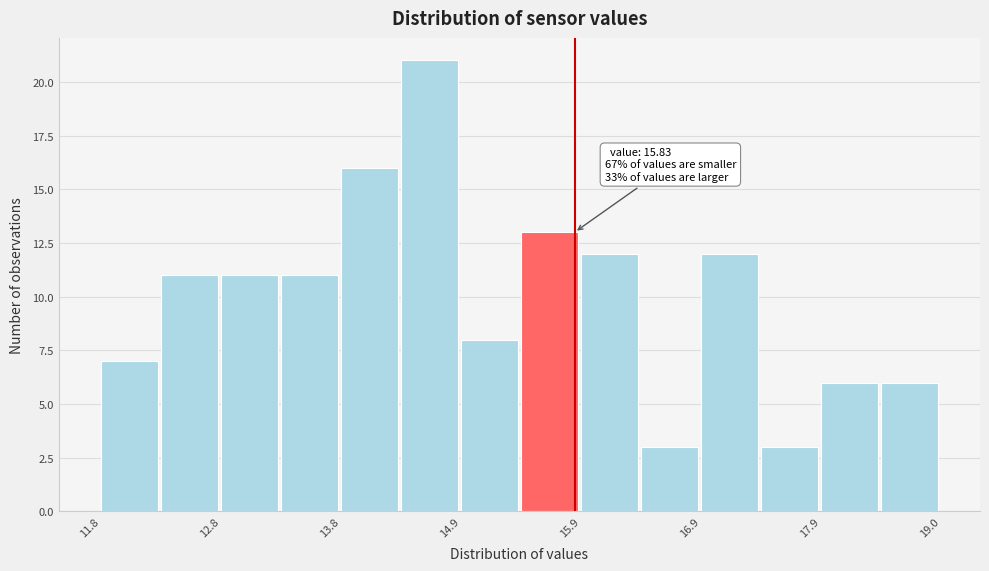

Around what value on the x-axis is the tallest bar? Give the approximate position of its centre, as read against the axis.

14.6